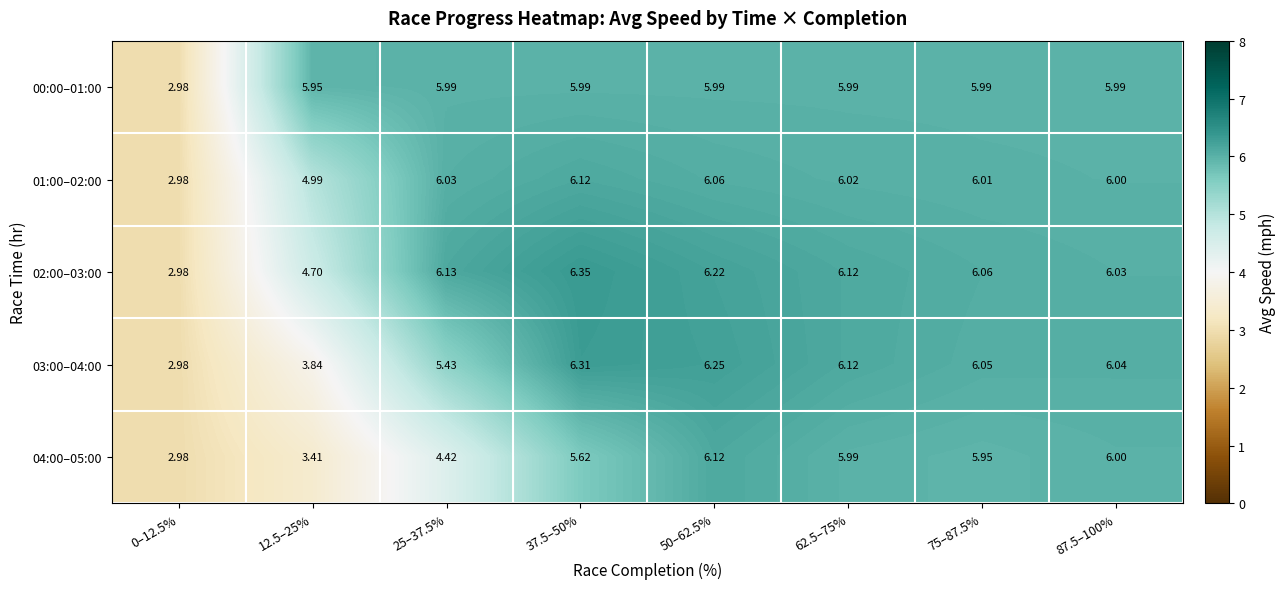

Is the value of 01:00–02:00 at 37.5–50% greater than the value of 00:00–01:00 at 62.5–75%?

Yes